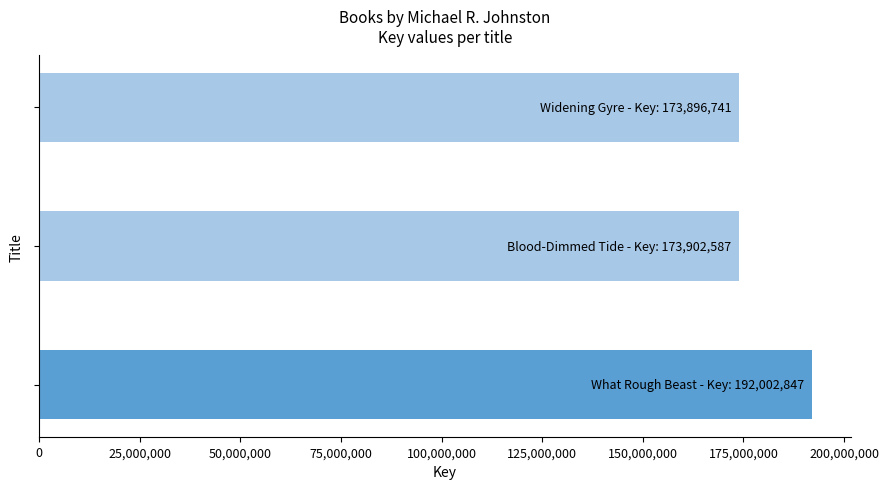

What is the average value?

179934058